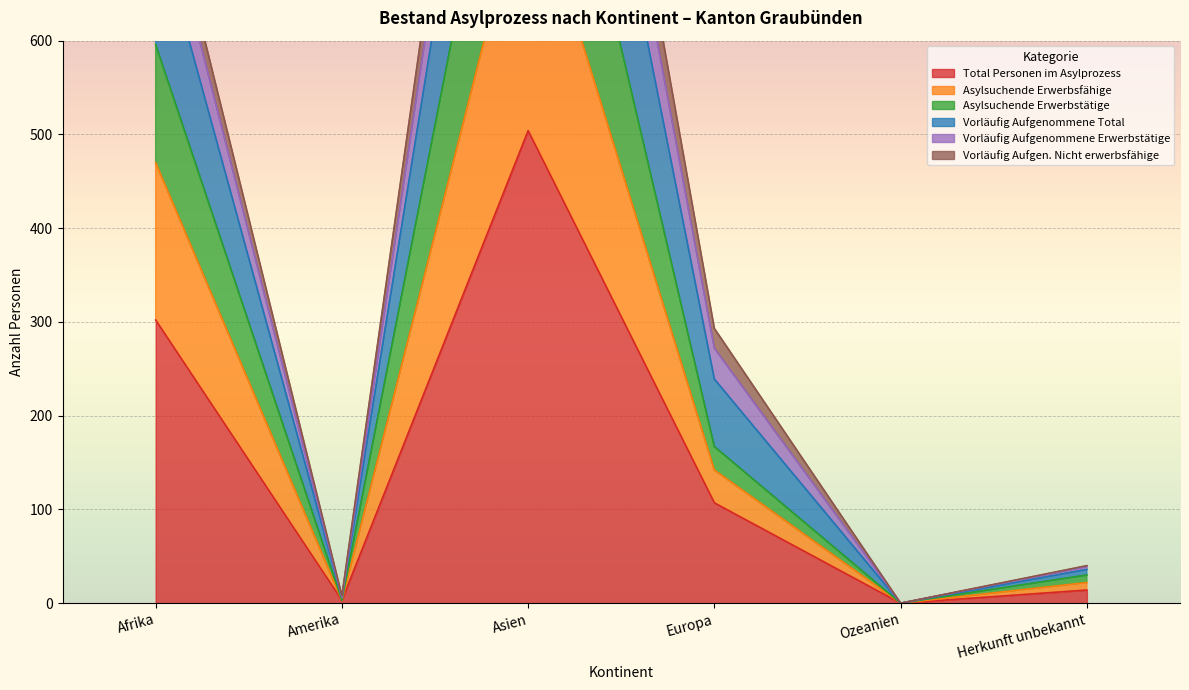

True or false: Asylsuchende Erwerbstätige and Total Personen im Asylprozess intersect in this chart.

False